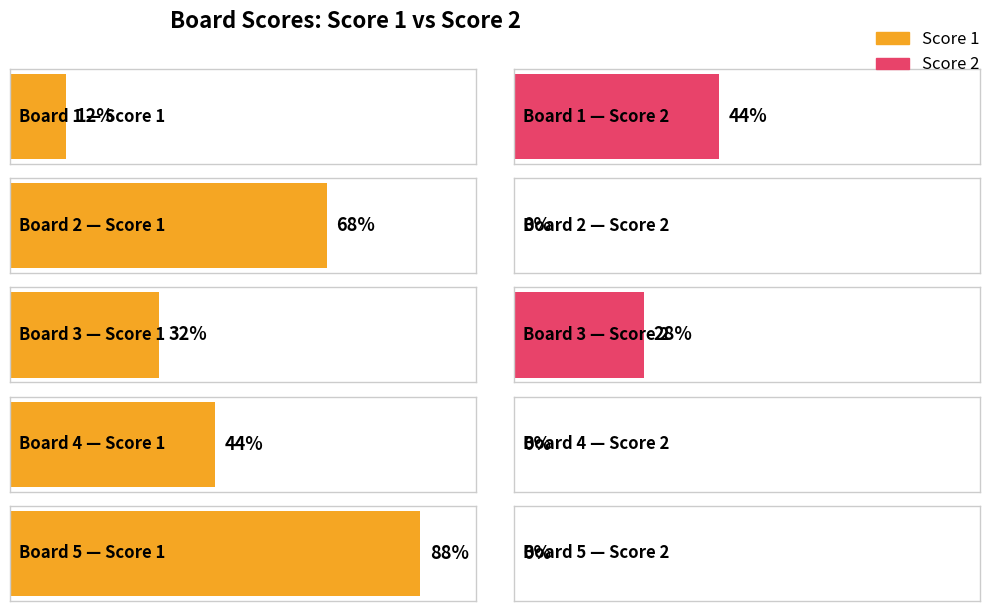

Which label corresponds to the largest value in the chart?

Board 5